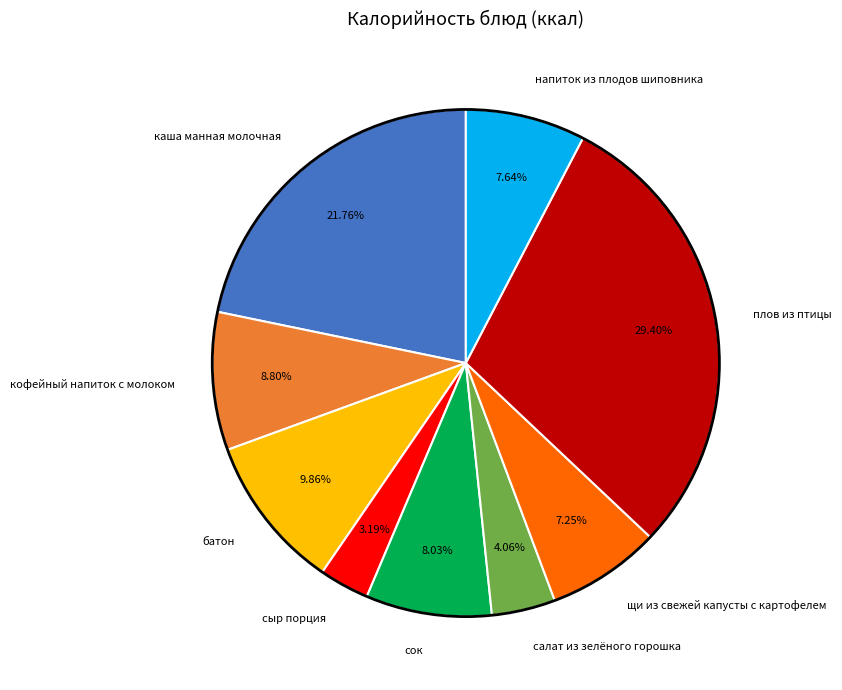

True or false: сок accounts for 8% of the total.

True